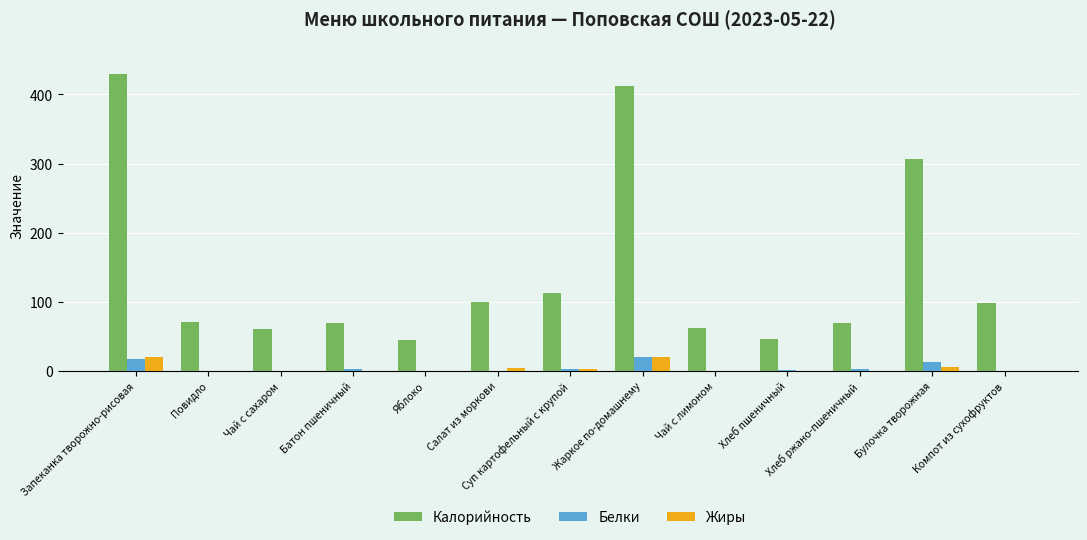

Count the number of data series in this chart.

3